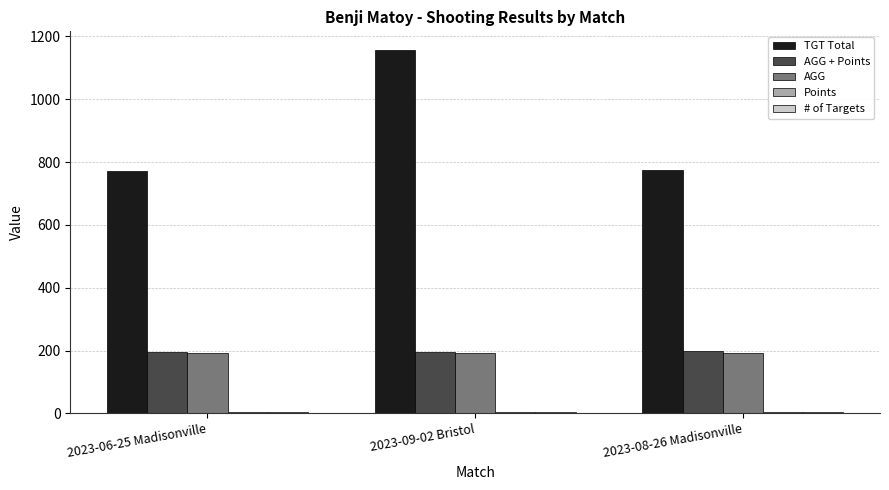

The AGG series shows 193.5 at 2023-08-26 Madisonville. True or false?

True